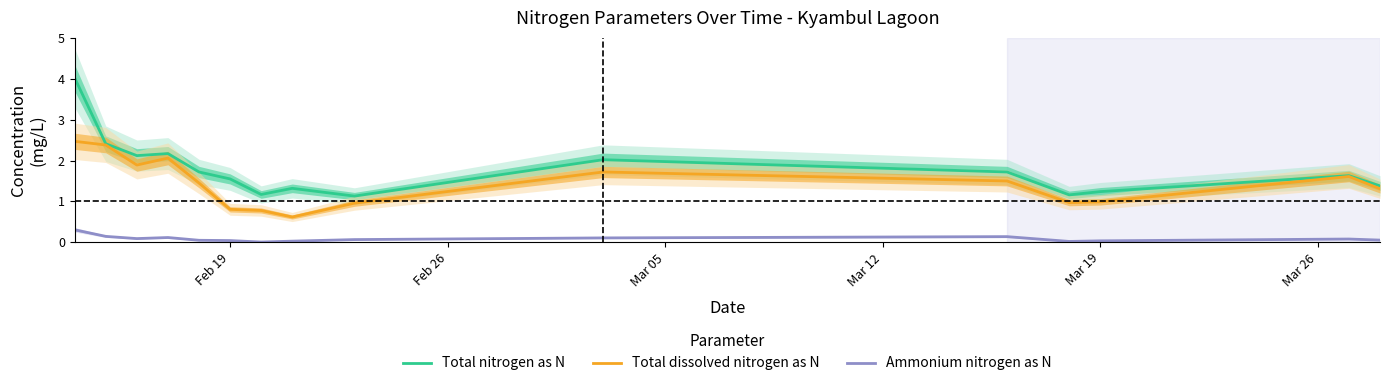

True or false: Ammonium nitrogen as N has more than 1 interior local peaks.

True